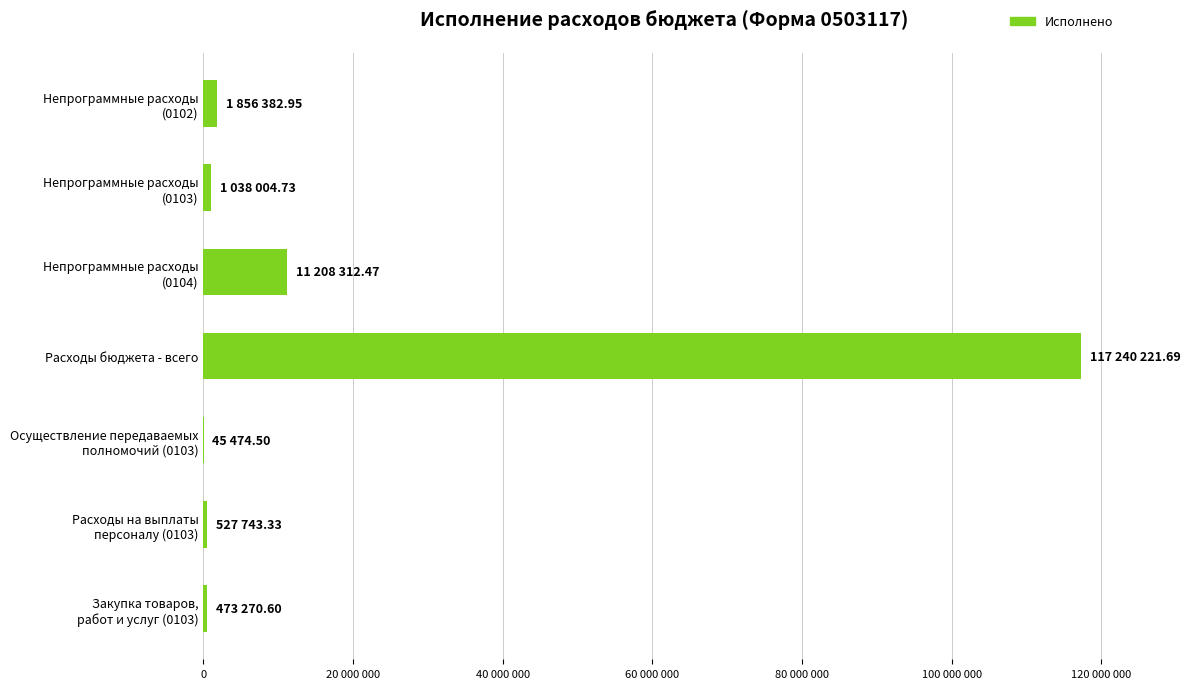

How many values exceed 1038004?

4